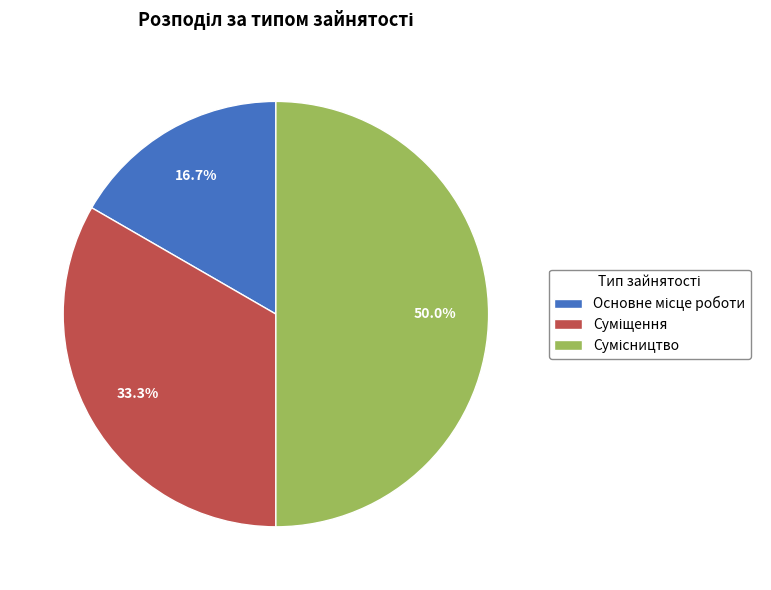

What percentage is NOT represented by Суміщення?

66.7%